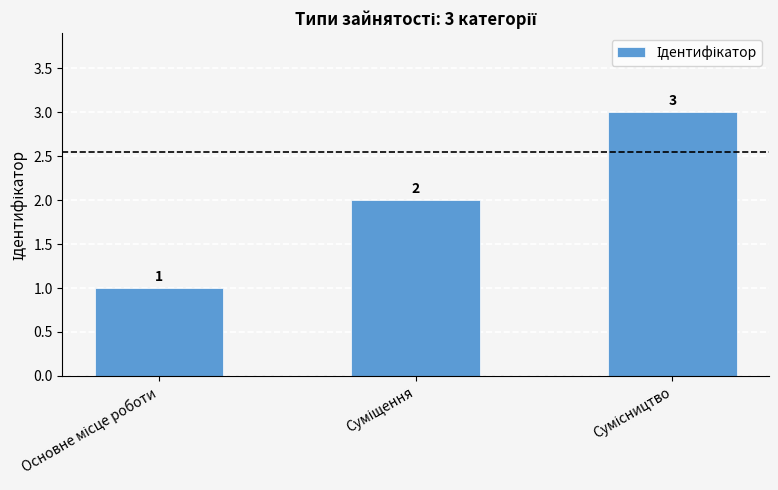

What is the minimum value shown in the chart?

1